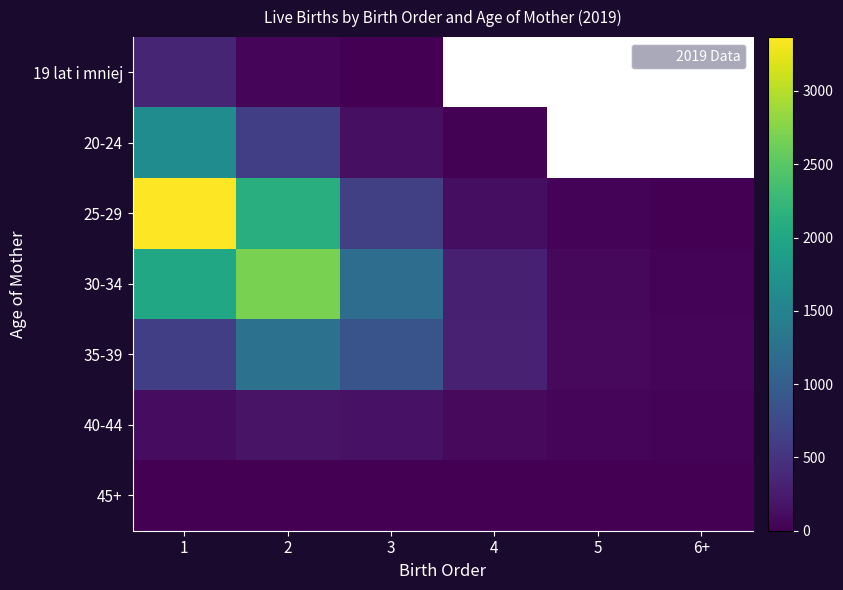

True or false: 25-29 has a value of 11.0 at 6+.

True